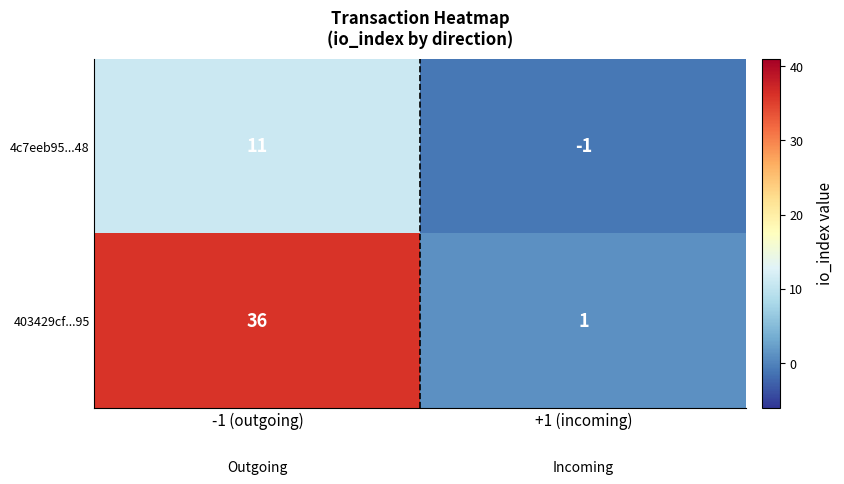

Which series has the widest spread of values?

403429cf...95